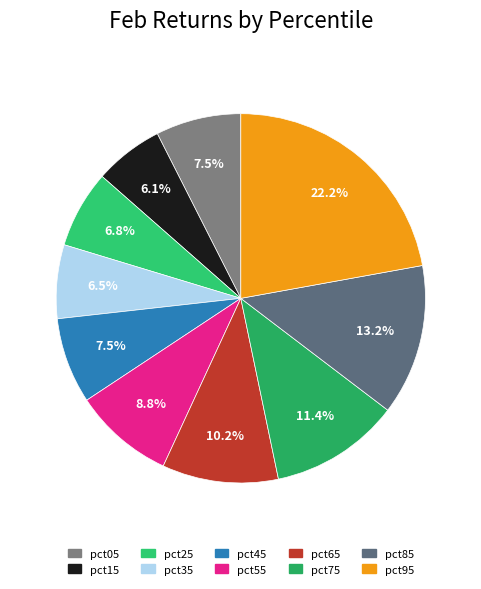

To the nearest percent, what is the difference between the largest and smallest slice percentages?

16%